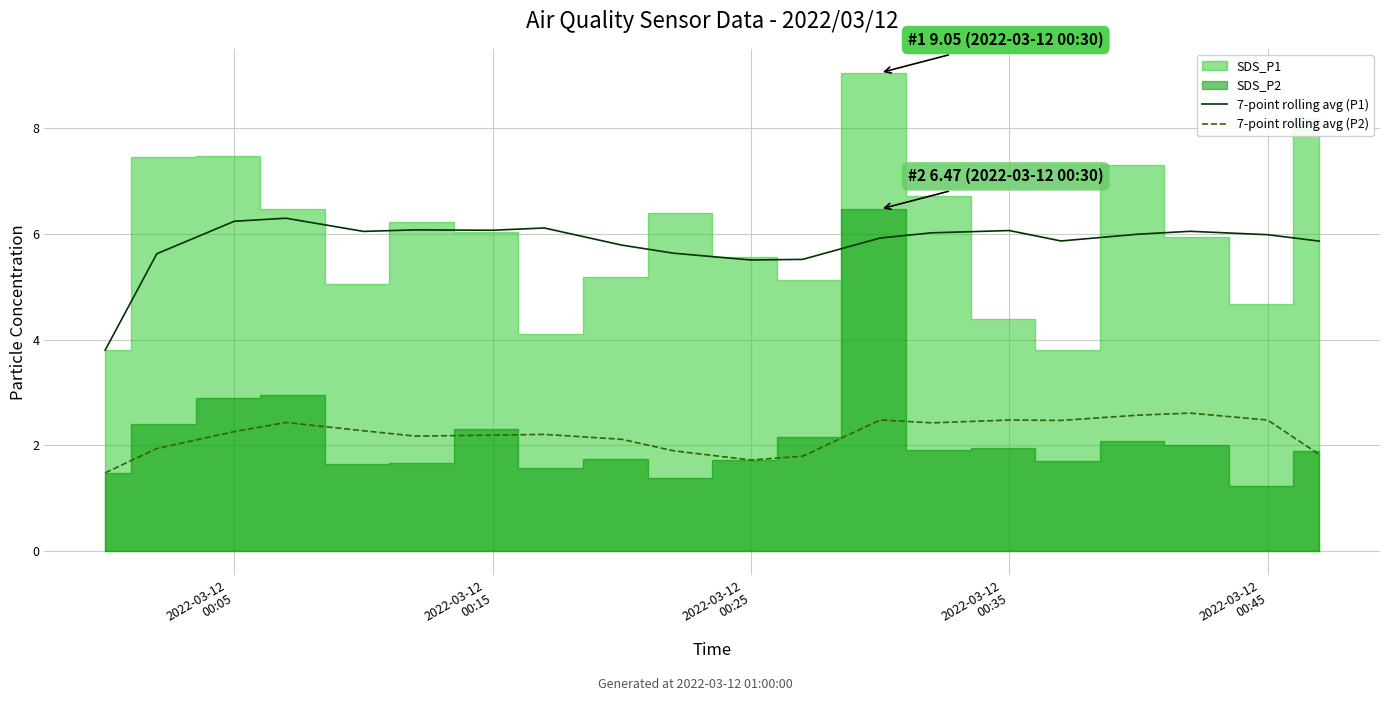

How many values in the 7-point rolling avg (P1) series exceed 5?

19